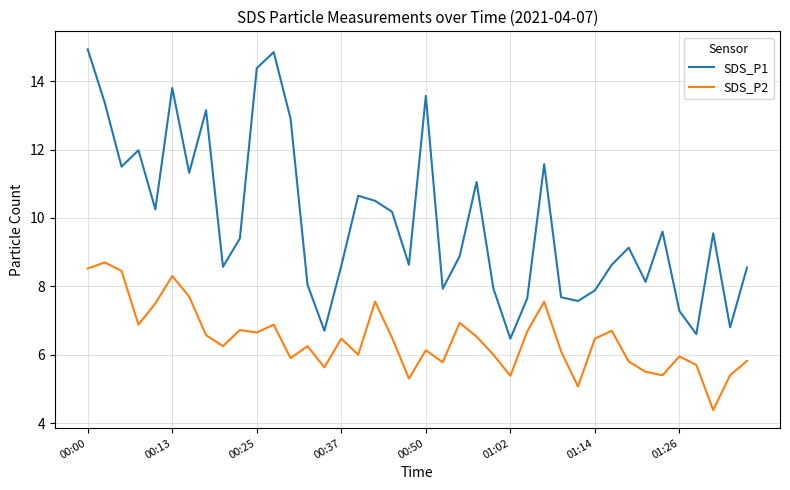

Which series has the largest total across all categories?

SDS_P1